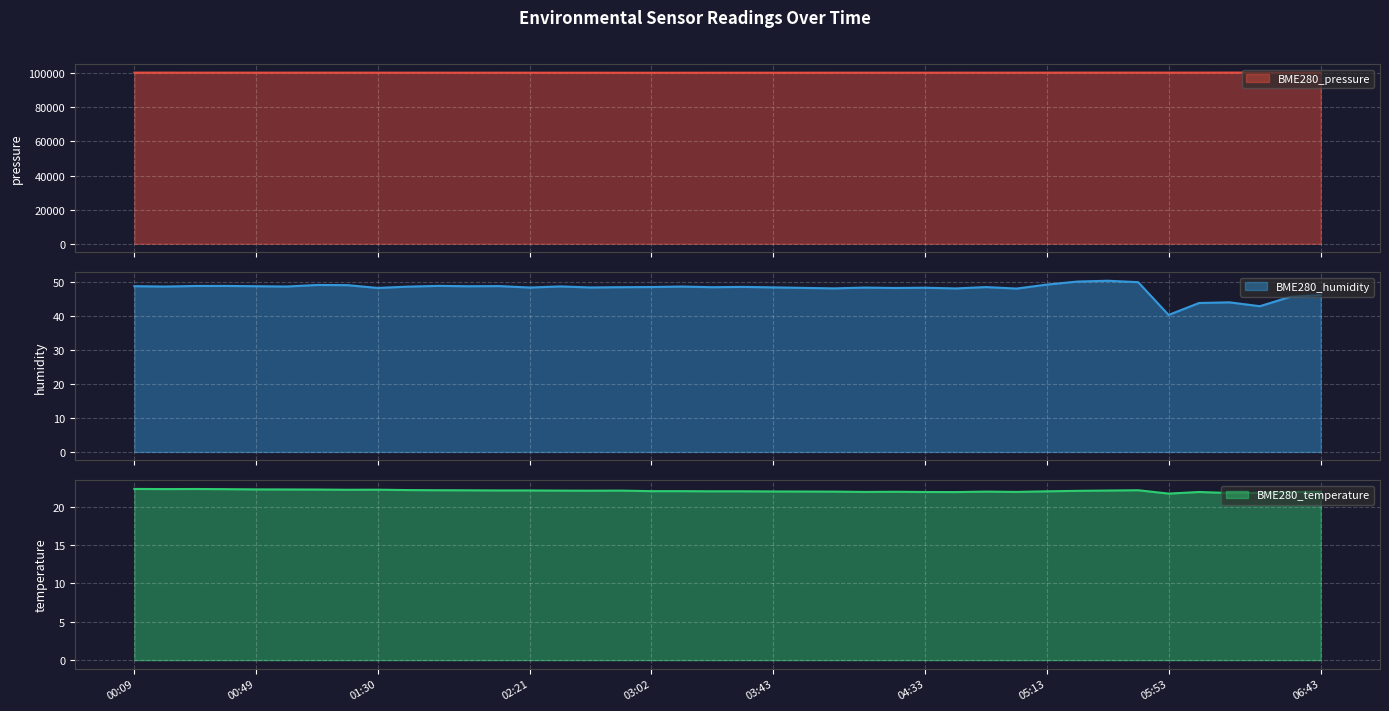

What is the label of the 36th point from the left?

06:03